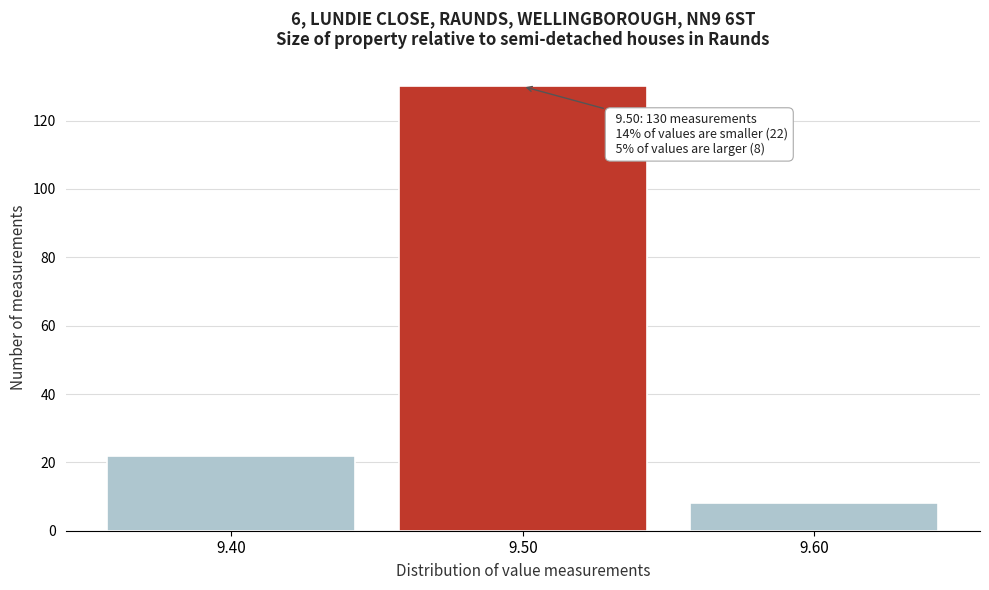

Which range on the x-axis has the tallest bar?

9.45 to 9.55